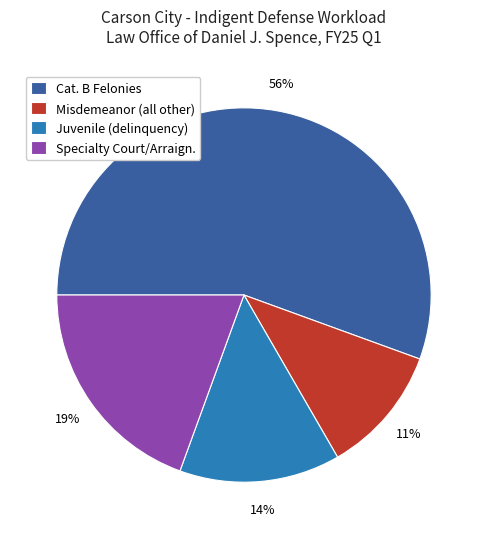

What percentage is the Juvenile (delinquency) slice, to the nearest percent?

14%